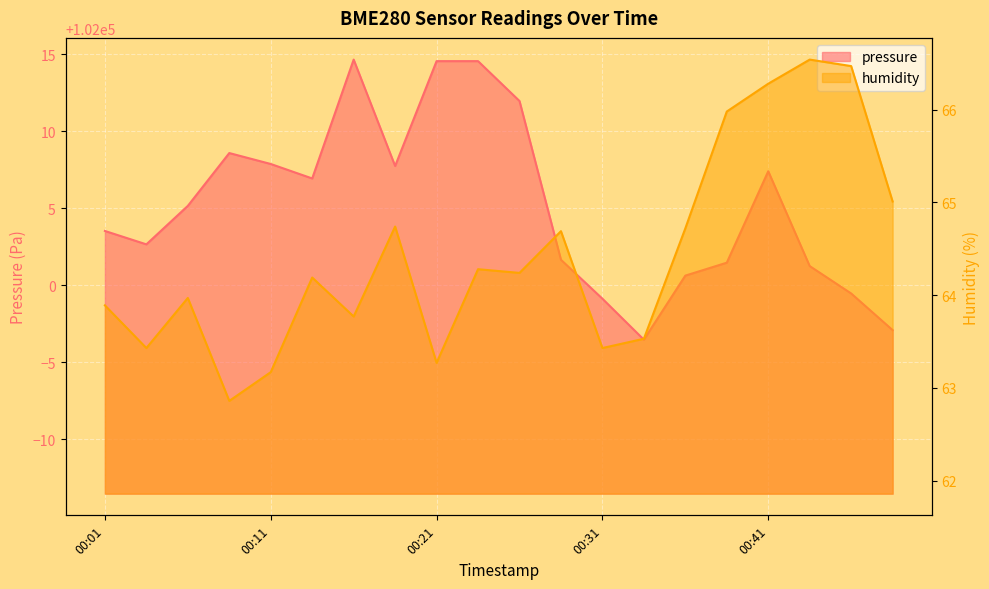

At which label does pressure first exceed 102005?

00:06